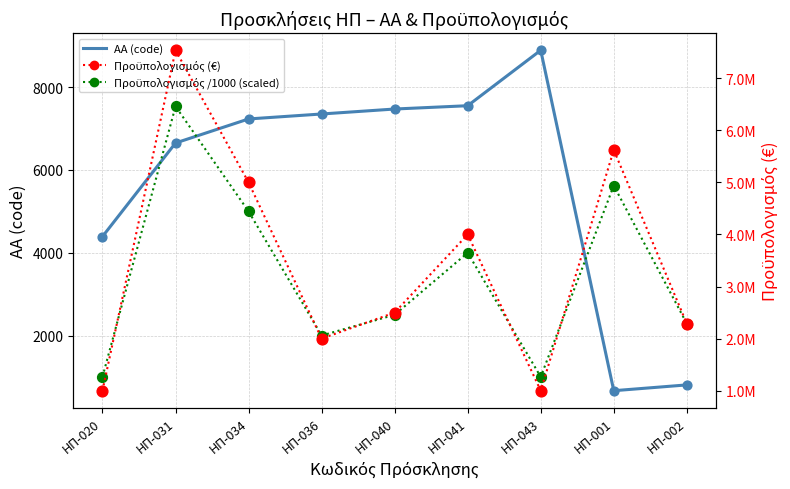

Which series reaches the maximum Y coordinate?

Προϋπολογισμός